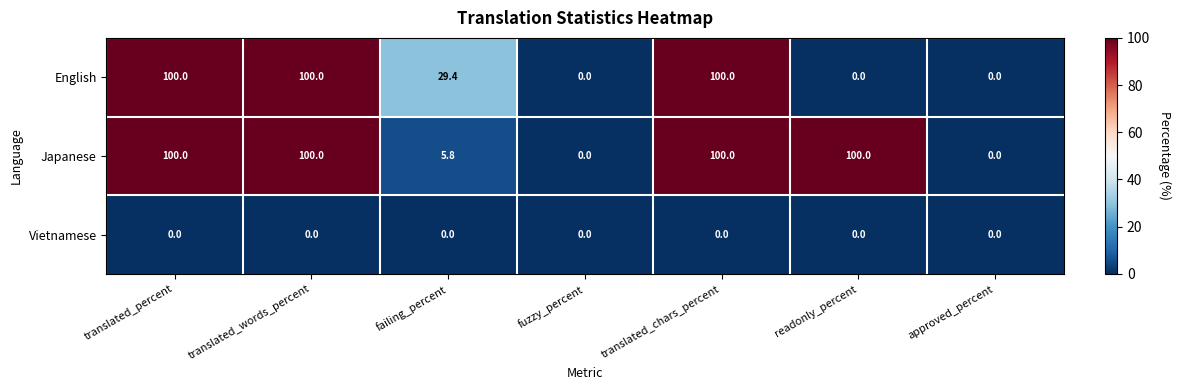

Rank the series by their average value, from highest to lowest.

Japanese, English, Vietnamese